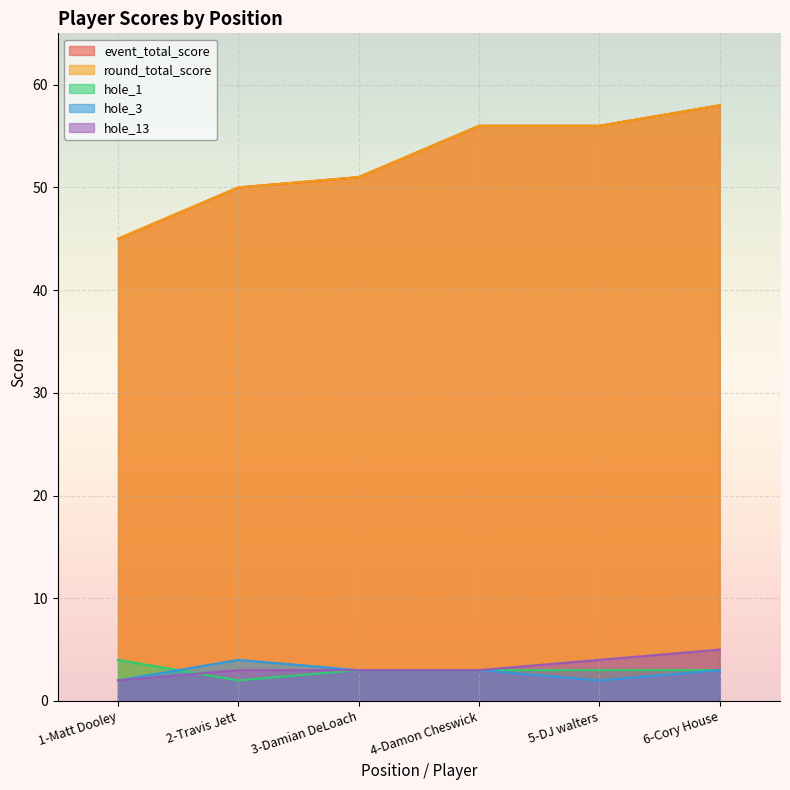

What are all the series names shown in the legend?

event_total_score, round_total_score, hole_1, hole_3, hole_13